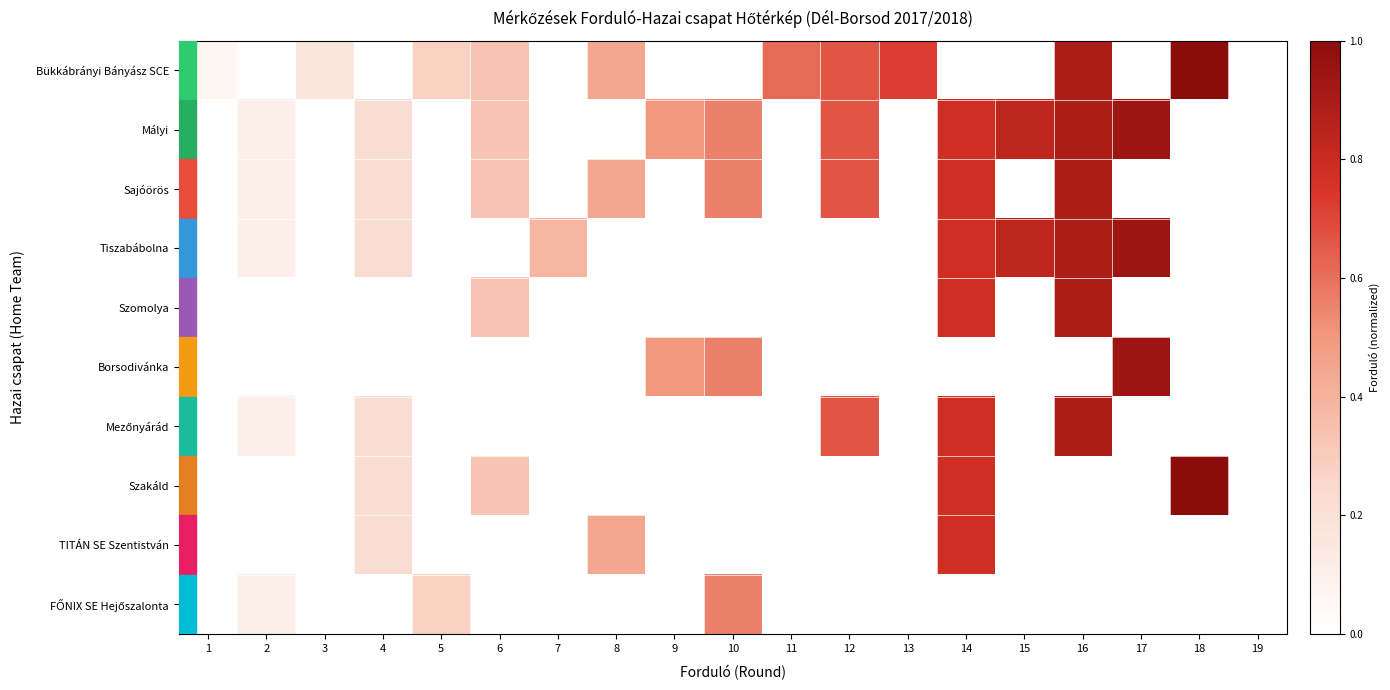

Count the number of data series in this chart.

10